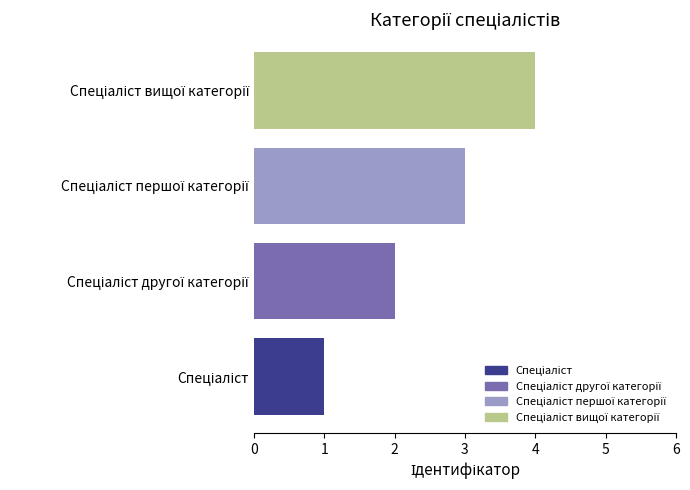

What is the maximum value shown in the chart?

4